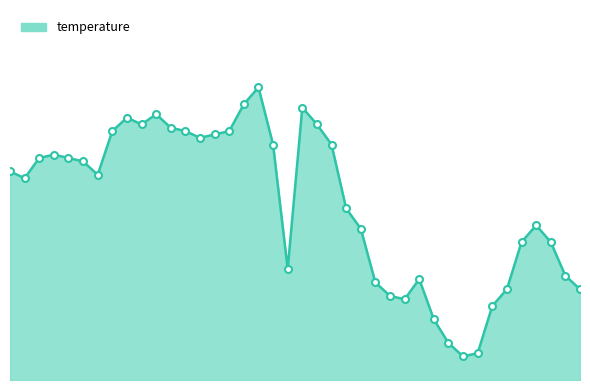

Does the chart display data point markers on the line(s)?

No